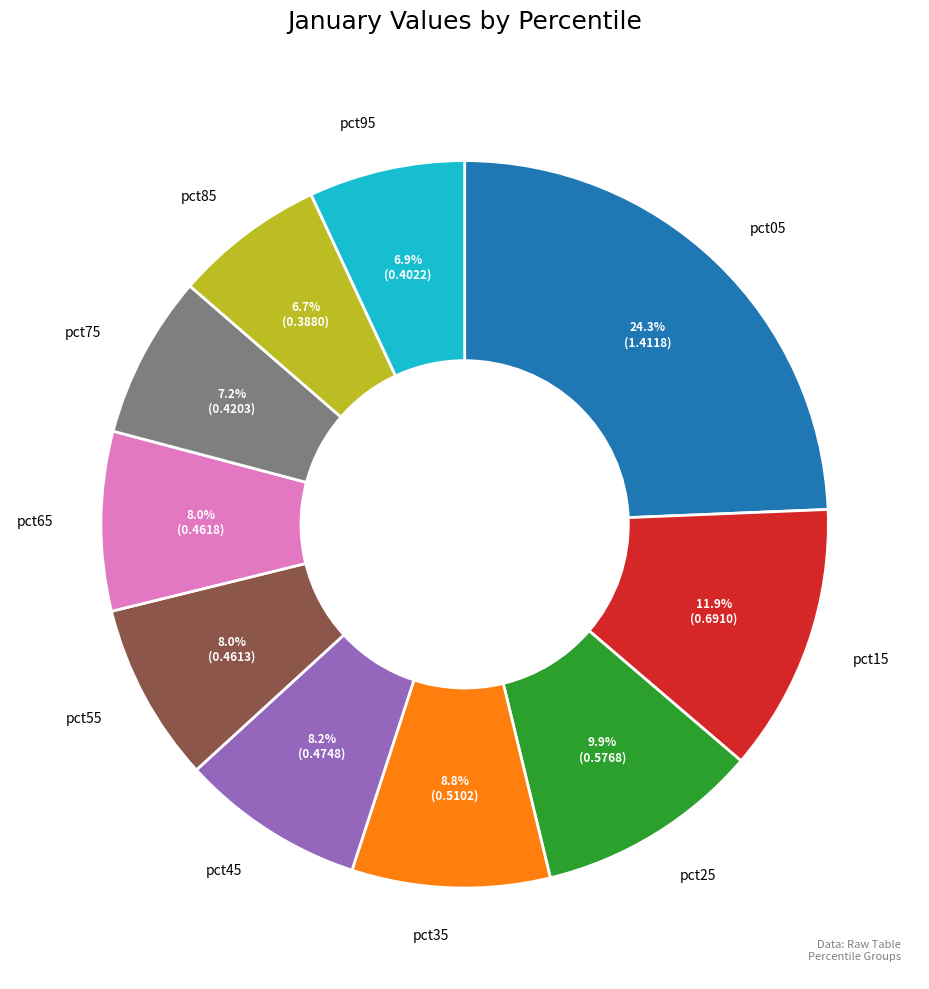

The pct35 slice represents 9% of the pie. True or false?

True